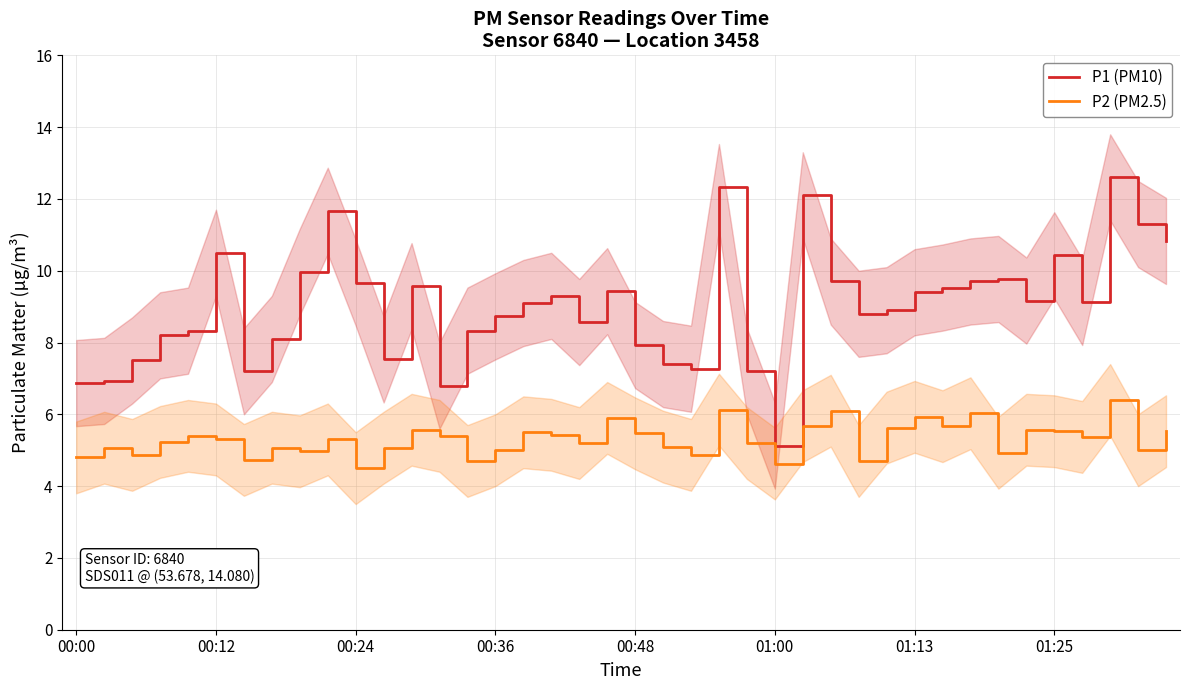

True or false: P2 (PM2.5) and P1 (PM10) cross at least once.

False